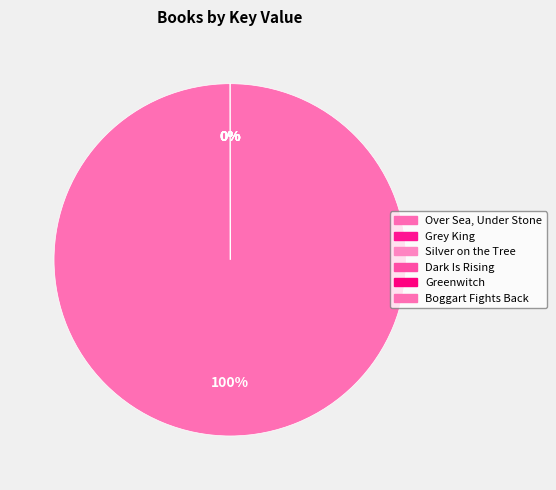

Is there a majority slice in this chart?

Yes